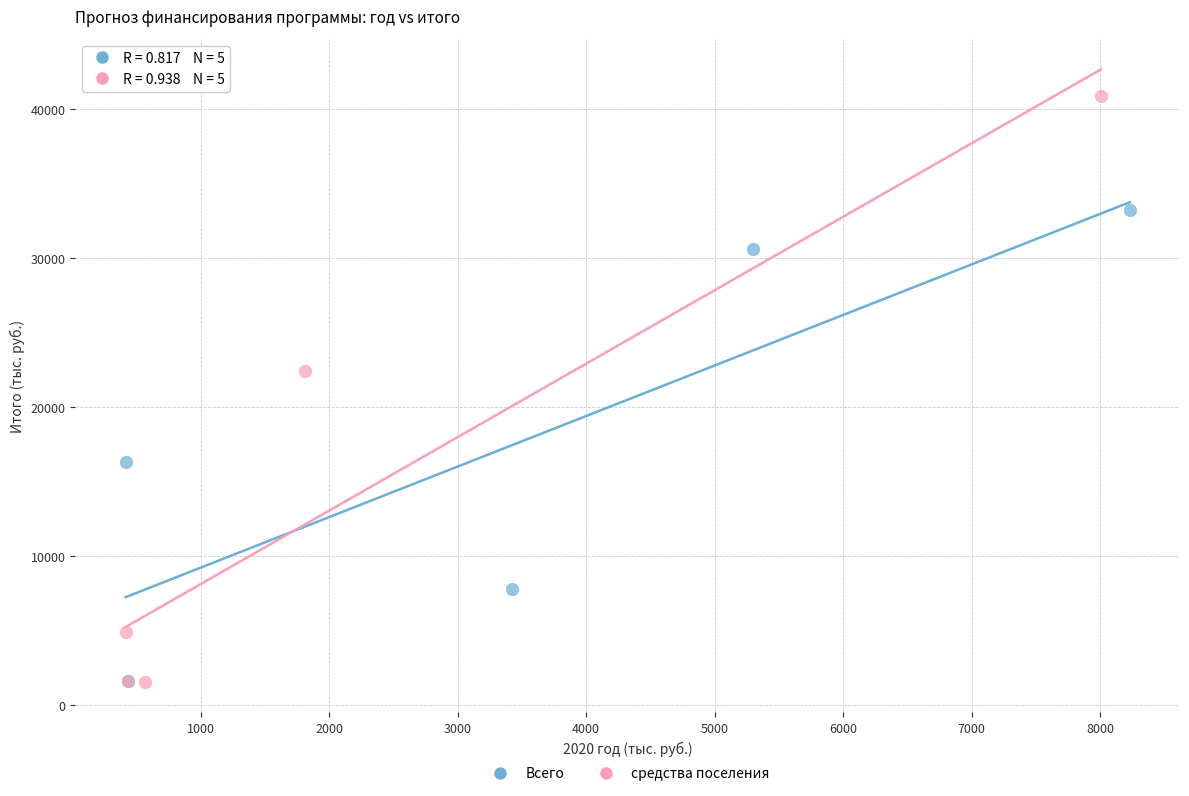

Which series has the widest spread of Y values?

средства поселения